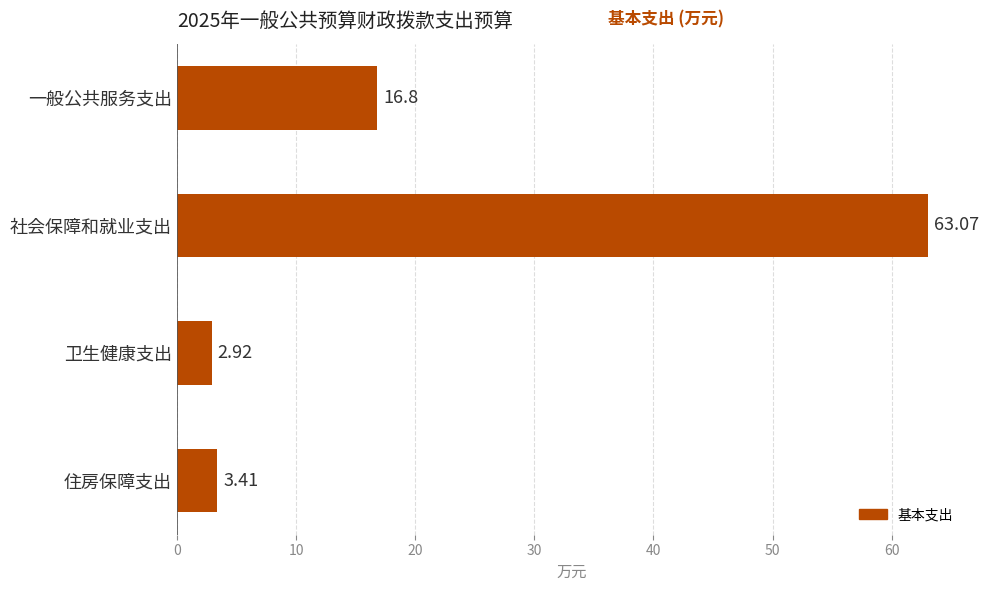

What is the maximum value shown in the chart?

63.1